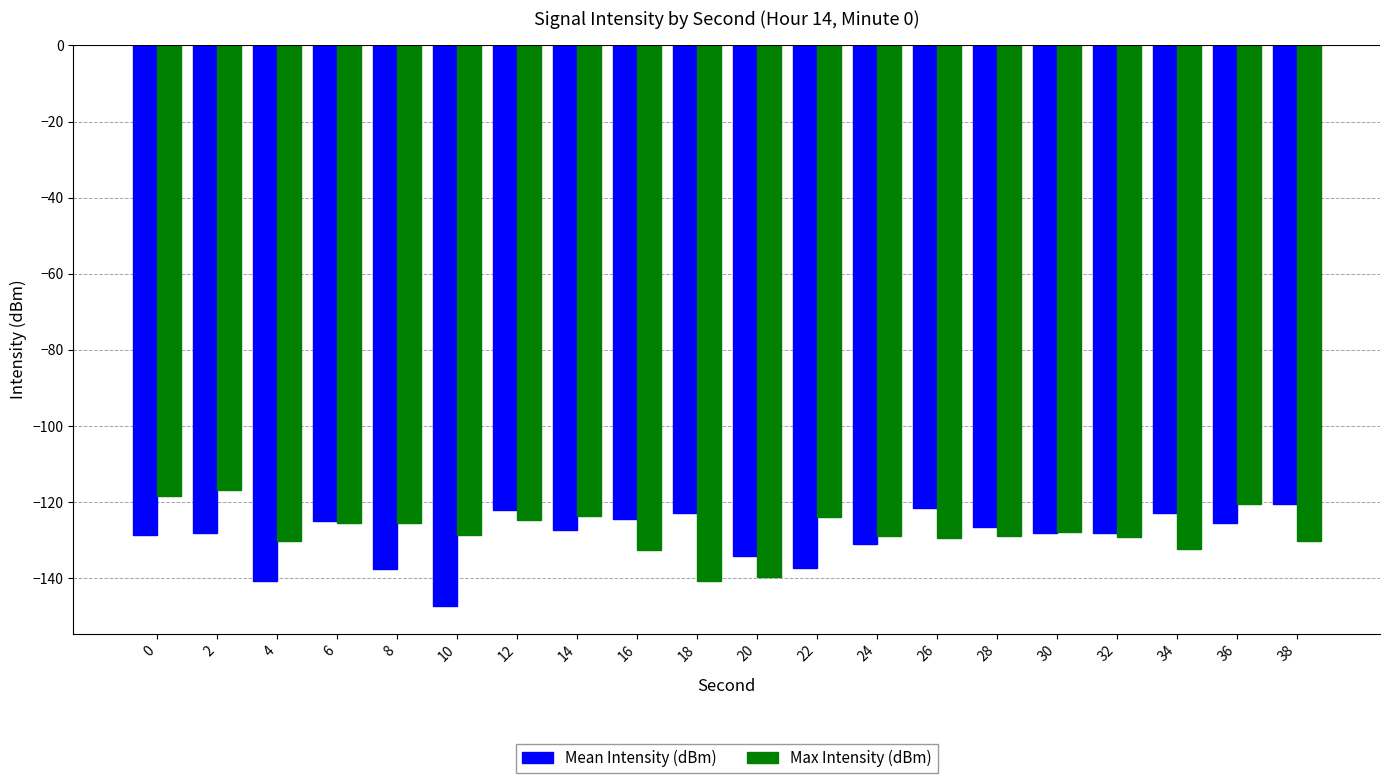

What is the difference between the Mean Intensity (dBm) values at 4 and 12?

18.7